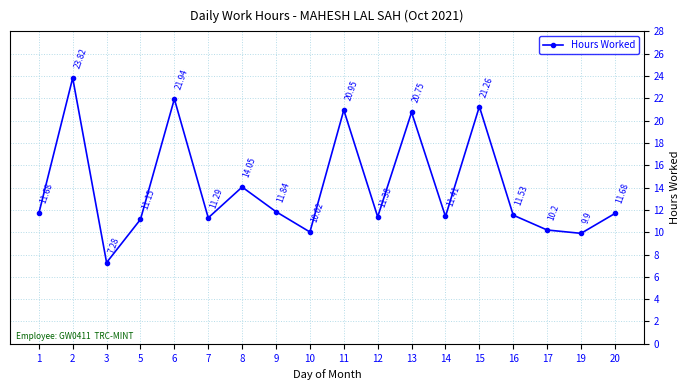

How many interior local peaks (higher than both neighbors) does the data have?

6